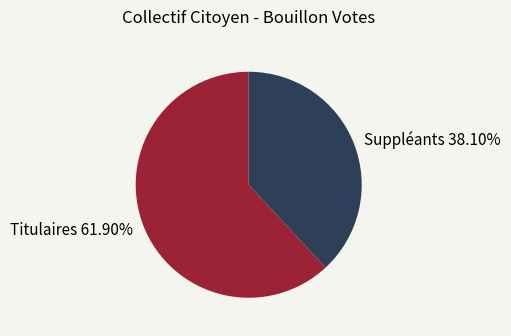

Approximately how many times larger is the value at Titulaires compared to Suppléants?

1.6